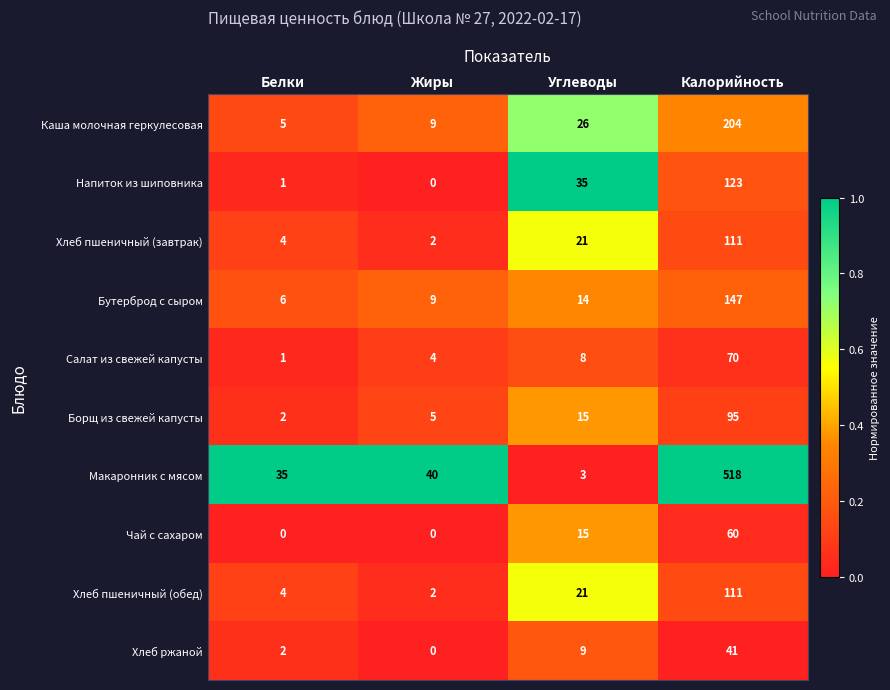

What is the approximate value of Чай с сахаром at Углеводы, to the nearest 10?

20